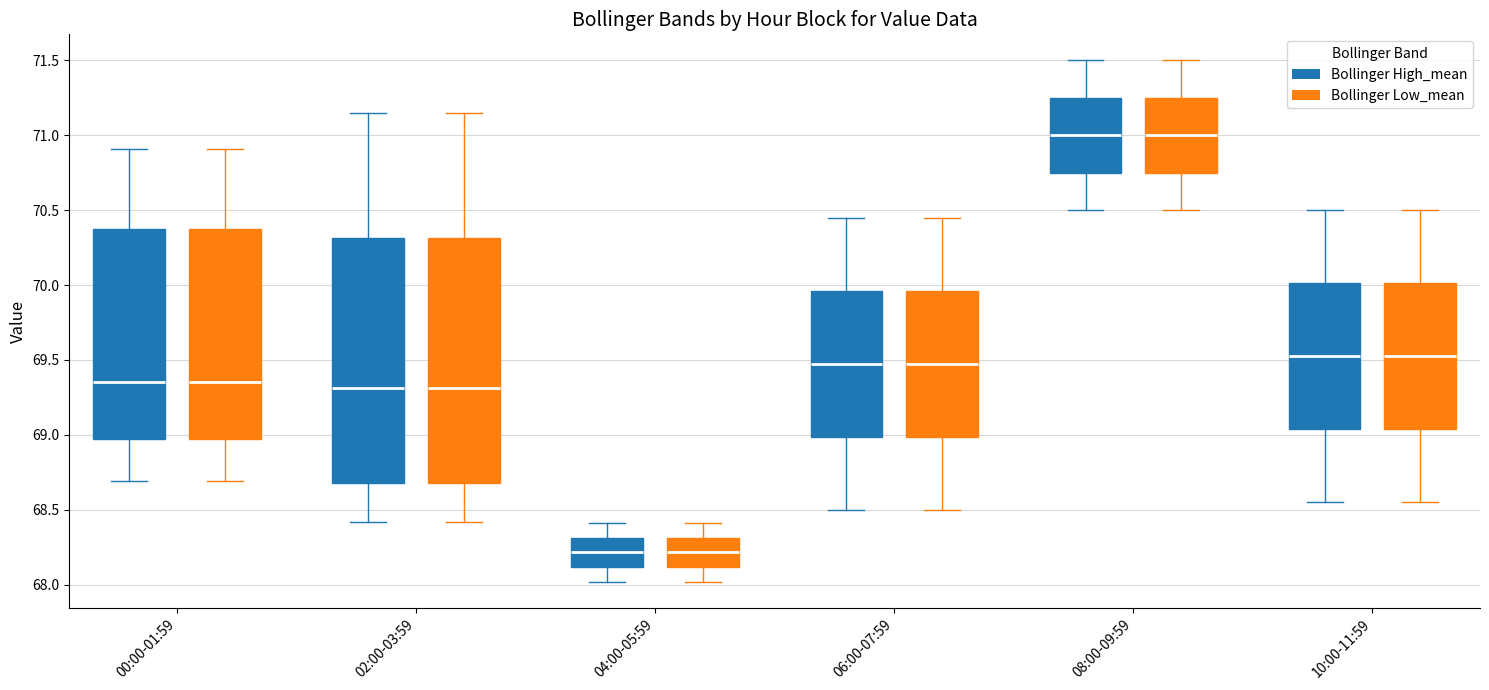

Reading left to right, read every box against the y-axis: the position of its median line, the range the box covers, and the ends of its whiskers. The values are not printed on the chart, so give them approximately, as read against the axis.

00:00-01:59 (Bollinger High_mean): median 69.35, box 69.00 to 70.35, whiskers 68.70 to 70.90
00:00-01:59 (Bollinger Low_mean): median 69.35, box 69.00 to 70.35, whiskers 68.70 to 70.90
02:00-03:59 (Bollinger High_mean): median 69.30, box 68.70 to 70.30, whiskers 68.40 to 71.15
02:00-03:59 (Bollinger Low_mean): median 69.30, box 68.70 to 70.30, whiskers 68.40 to 71.15
04:00-05:59 (Bollinger High_mean): median 68.20, box 68.10 to 68.30, whiskers 68.00 to 68.40
04:00-05:59 (Bollinger Low_mean): median 68.20, box 68.10 to 68.30, whiskers 68.00 to 68.40
06:00-07:59 (Bollinger High_mean): median 69.50, box 69.00 to 69.95, whiskers 68.50 to 70.45
06:00-07:59 (Bollinger Low_mean): median 69.50, box 69.00 to 69.95, whiskers 68.50 to 70.45
08:00-09:59 (Bollinger High_mean): median 71.00, box 70.75 to 71.25, whiskers 70.50 to 71.50
08:00-09:59 (Bollinger Low_mean): median 71.00, box 70.75 to 71.25, whiskers 70.50 to 71.50
10:00-11:59 (Bollinger High_mean): median 69.55, box 69.05 to 70.00, whiskers 68.55 to 70.50
10:00-11:59 (Bollinger Low_mean): median 69.55, box 69.05 to 70.00, whiskers 68.55 to 70.50